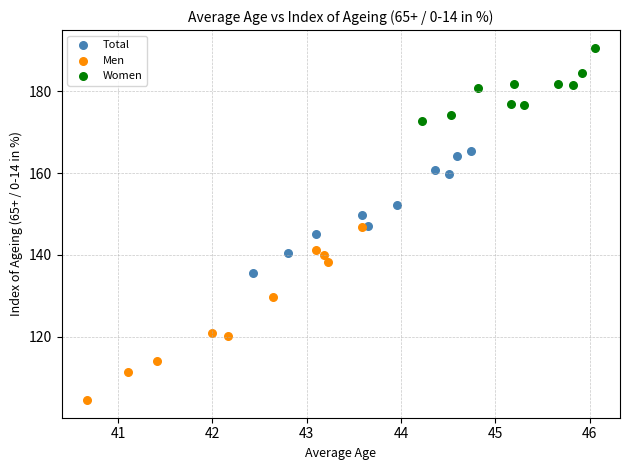

Which series has the largest Y range (max minus min)?

Men